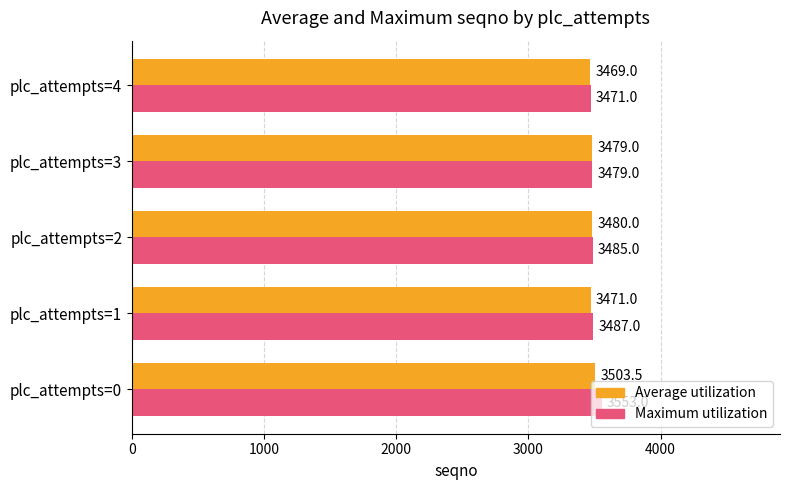

The Average utilization series shows 737.9 at plc_attempts=2. True or false?

False